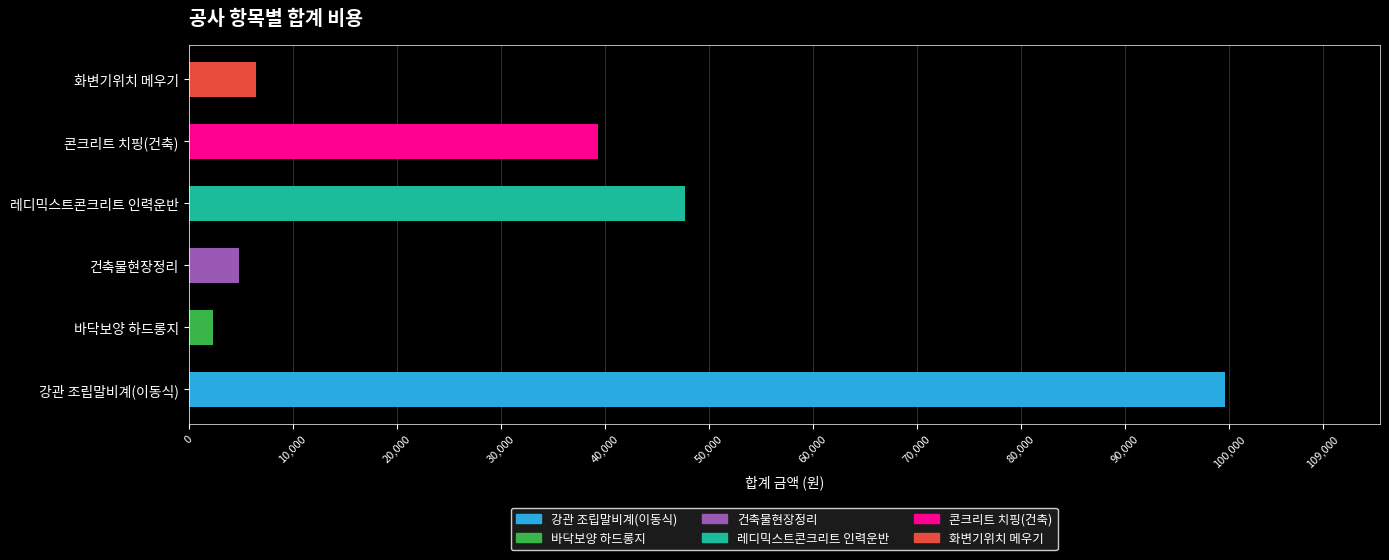

What is the ratio of the value at 콘크리트 치핑(건축) to the value at 건축물현장정리?

8.1